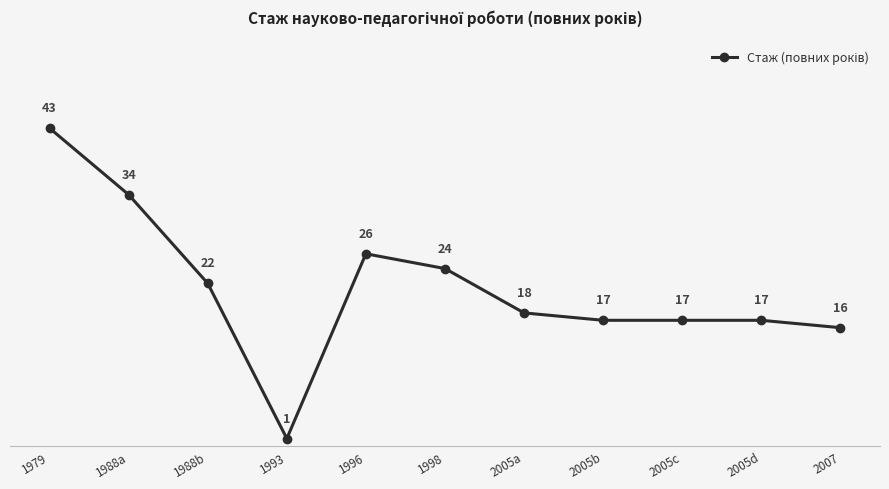

Where is the data nearest to the value 22?

1988b